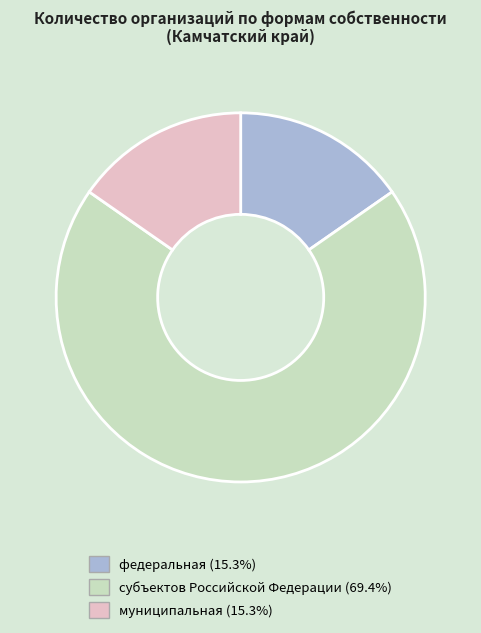

How many slices are in this pie chart?

3